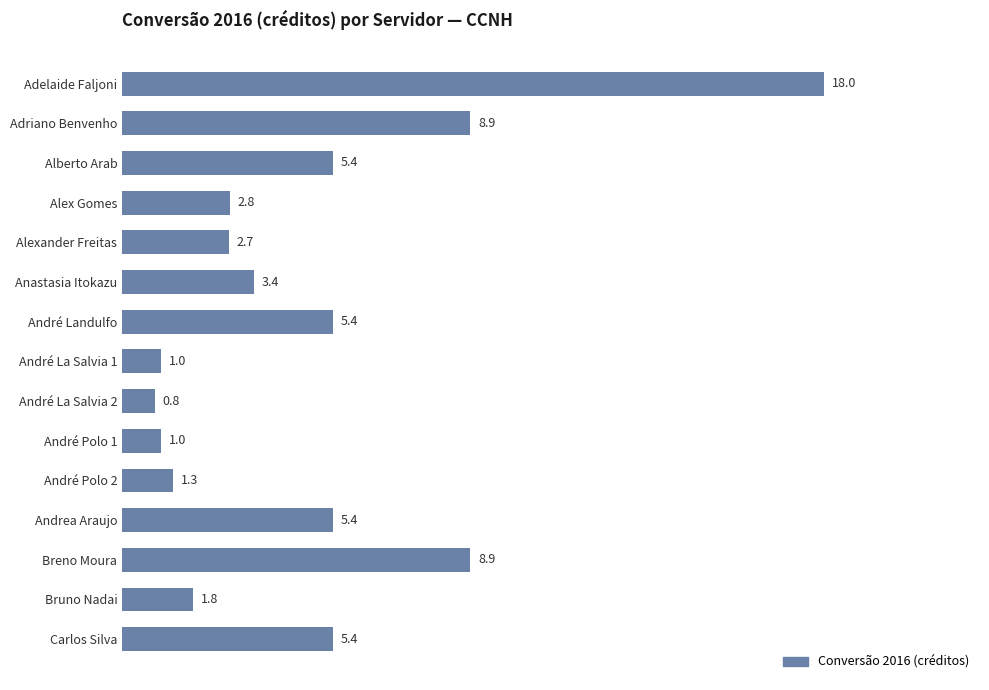

What is the difference between the second highest and second lowest values?

7.9